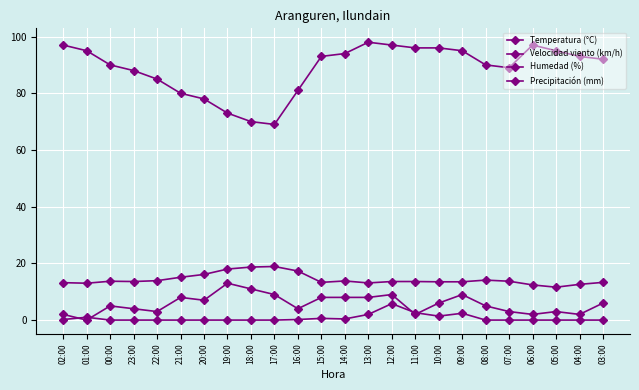

What is the approximate value of Precipitación (mm) at 11:00?

2.6